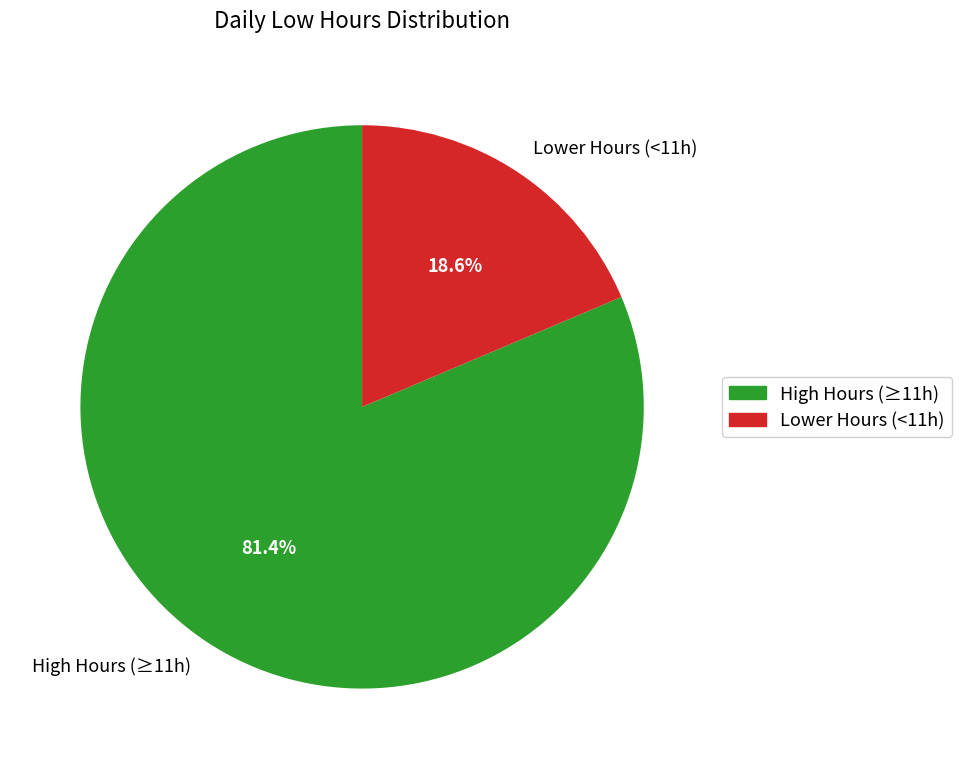

Does High Hours (≥11h) represent more than half of the total?

Yes